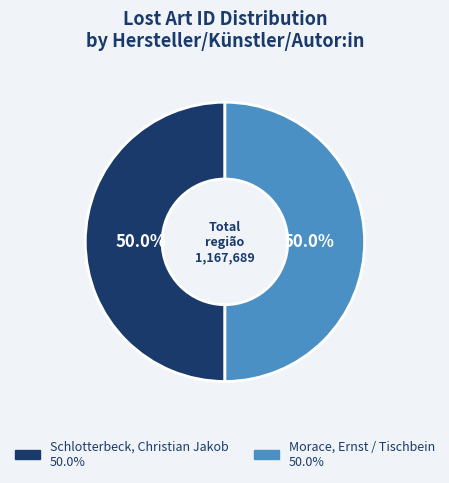

To the nearest percent, what percentage of the pie is Schlotterbeck, Christian Jakob?

50%